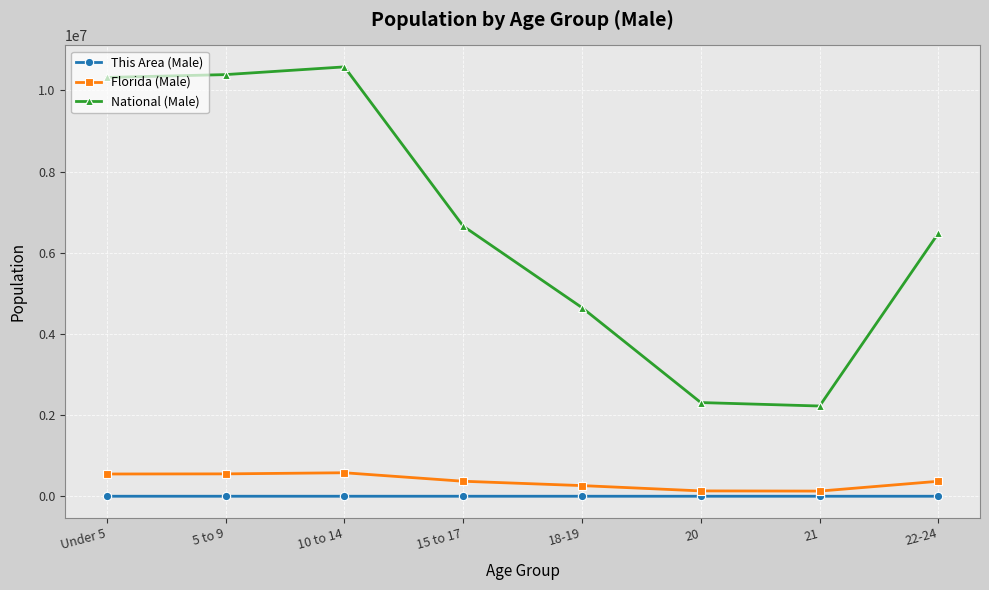

The National (Male) series shows 6656209 at 15 to 17. True or false?

True